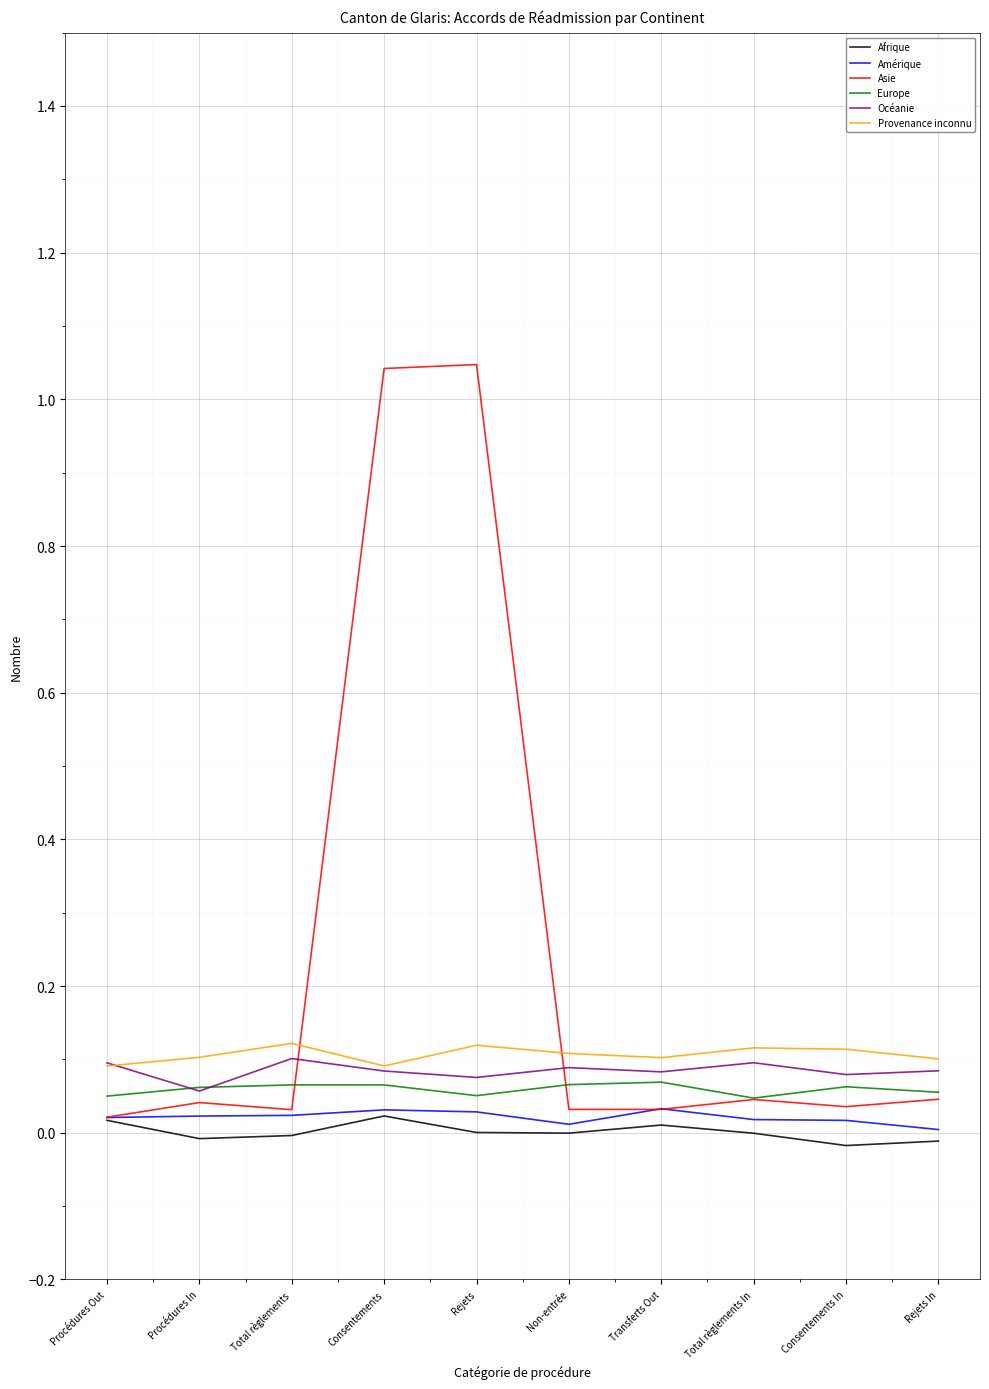

Between Procédures Out and Total règlements In, which series saw the biggest shift?

Provenance inconnu